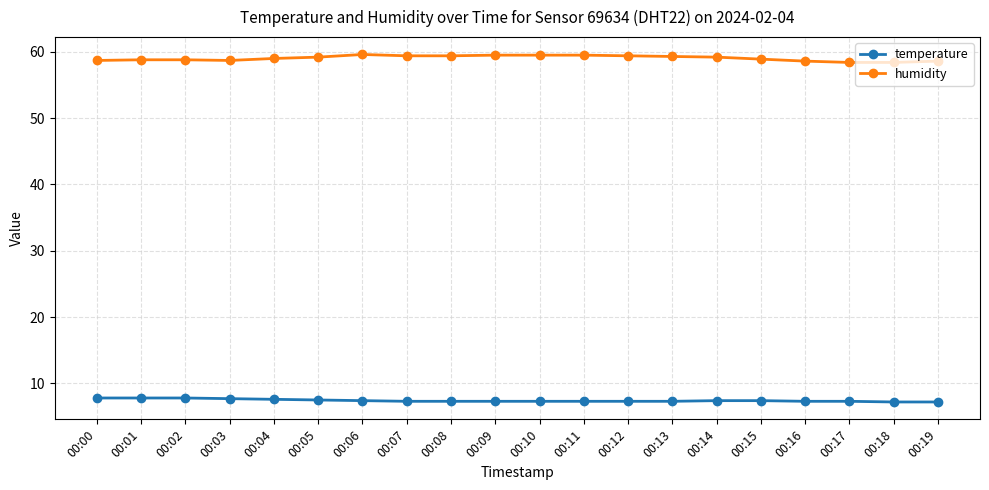

Is it true that humidity equals 21.0 at 00:01?

False